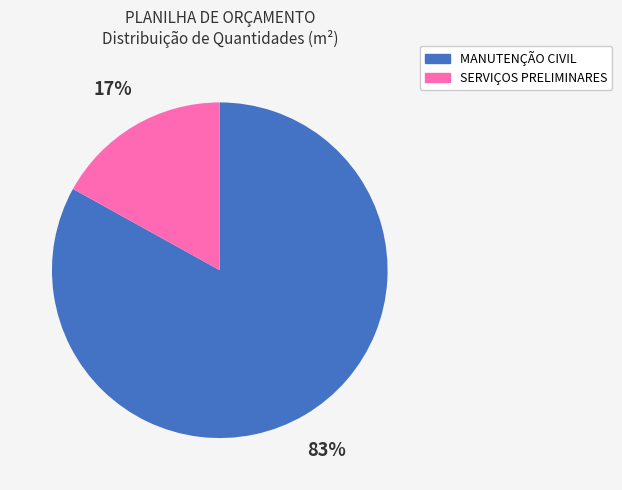

True or false: MANUTENÇÃO CIVIL accounts for 97% of the total.

False